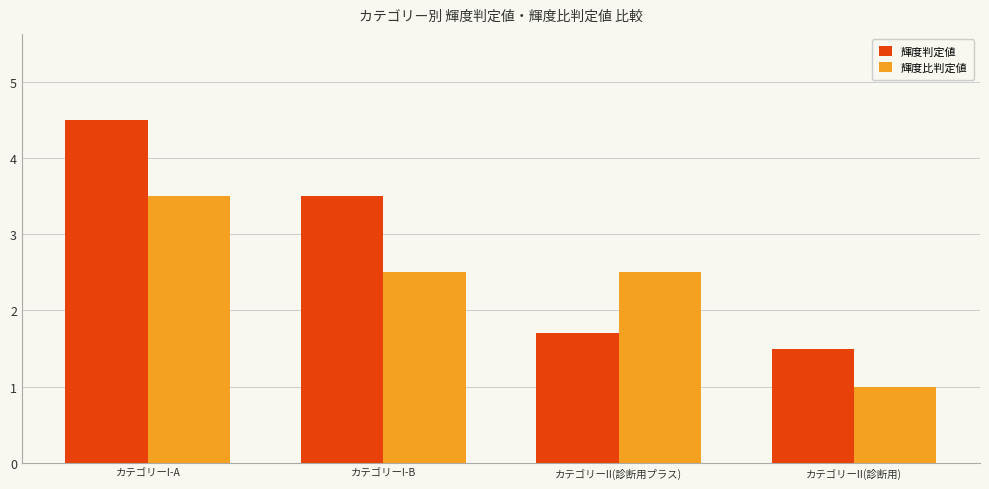

What position from the right is カテゴリーII(診断用)?

1